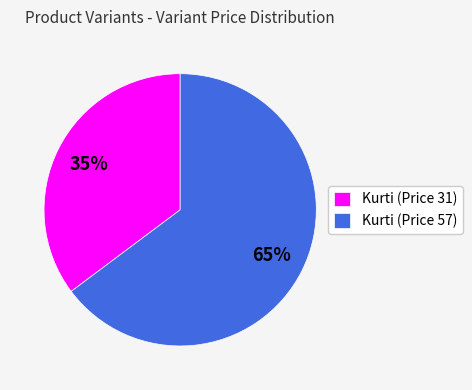

Combined, do Kurti (Price 57) and Kurti (Price 31) account for over 50%?

Yes